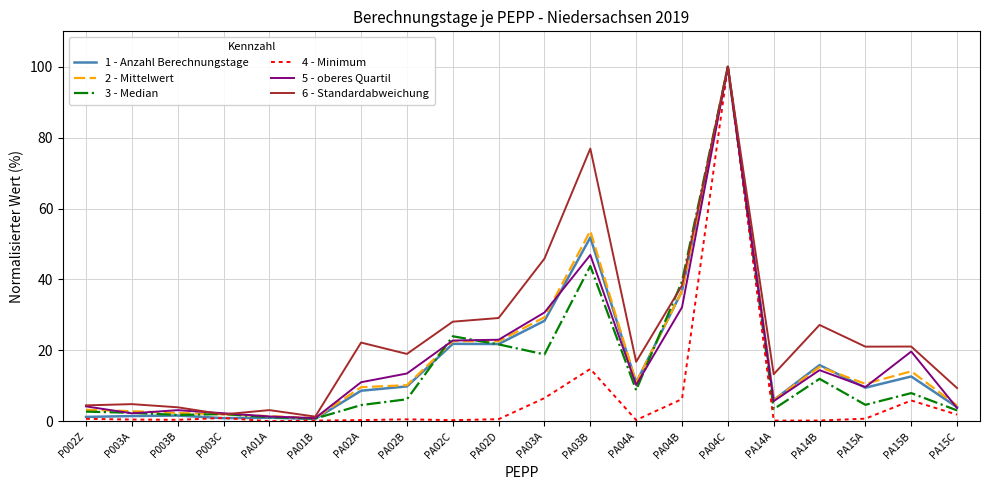

True or false: 5 - oberes Quartil has a value of 2.2 at PA15A.

False